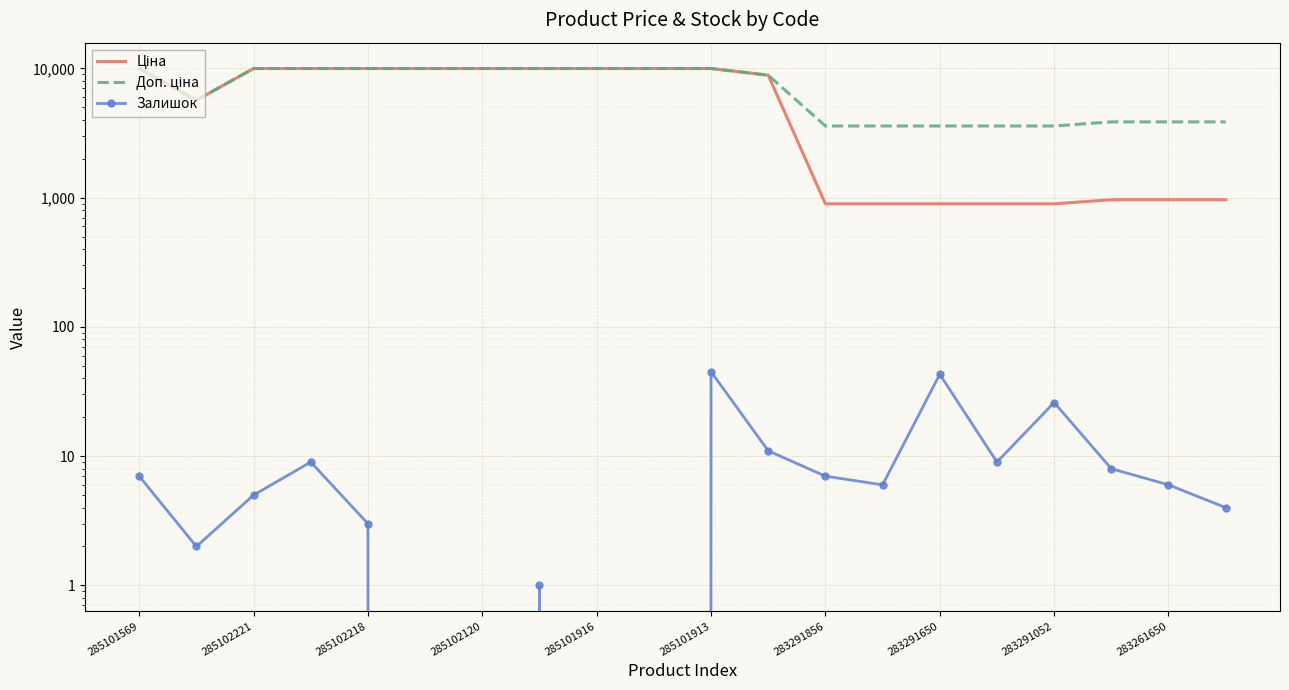

What position from the right is 283291650?

6